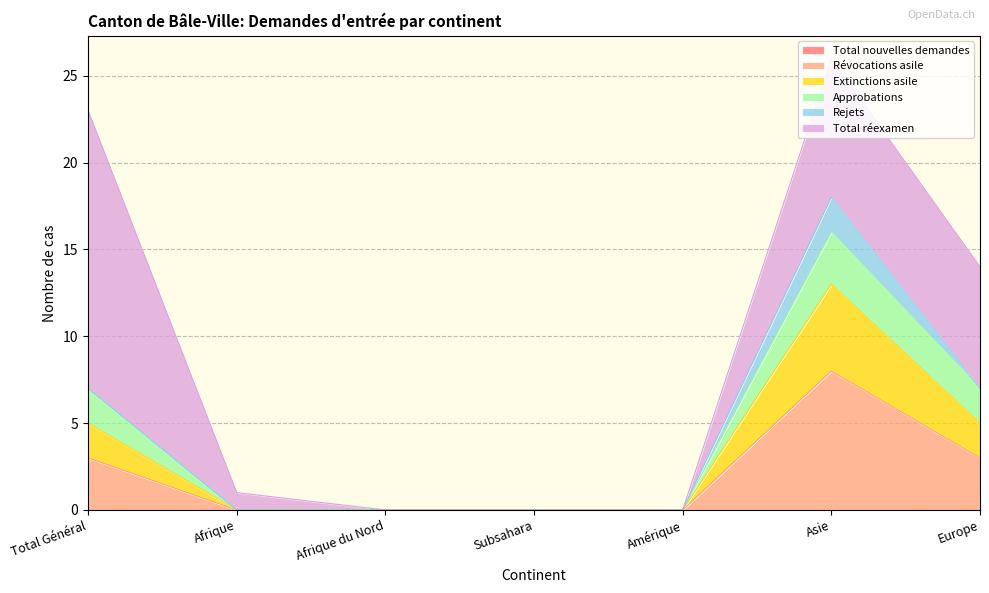

The Approbations series shows 1 at Asie. True or false?

False